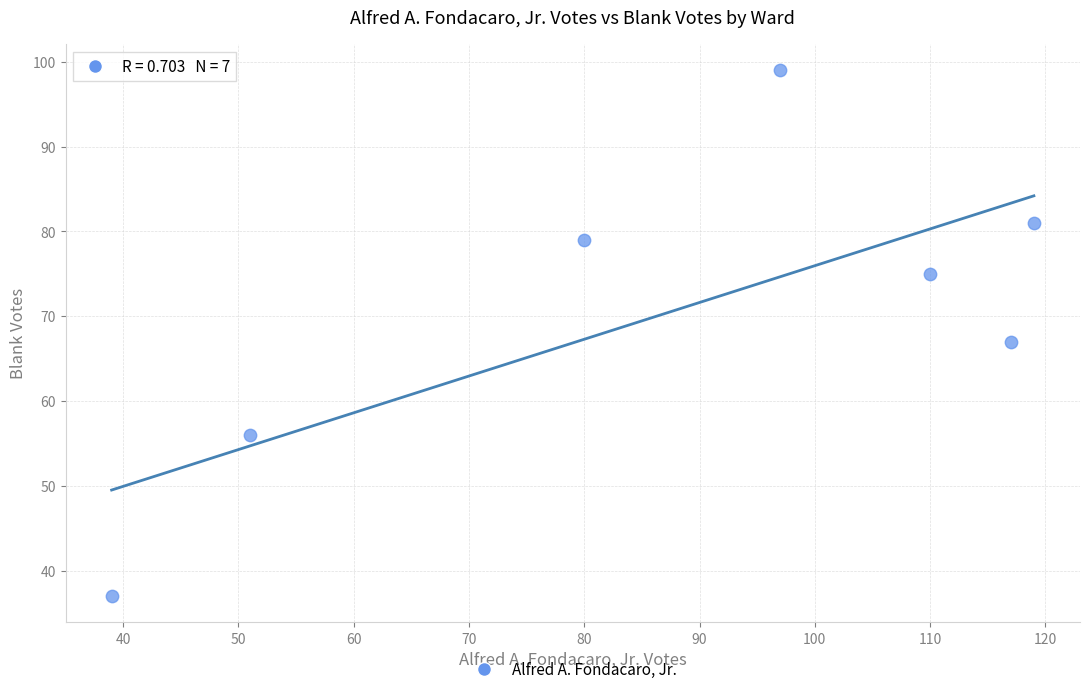

What is the average Y value?

71